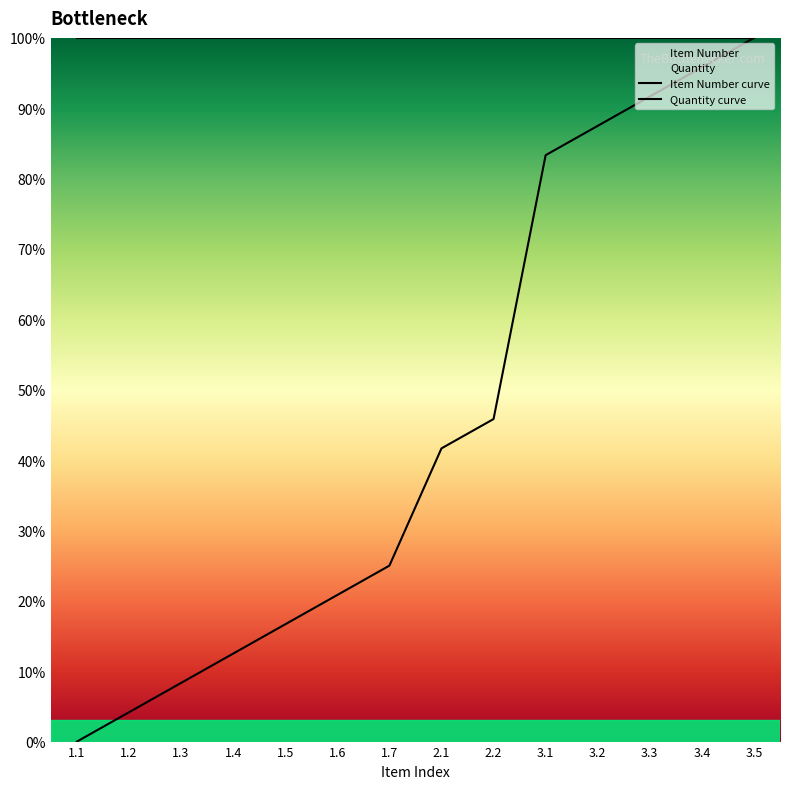

What is the label of the 8th point from the right?

1.7